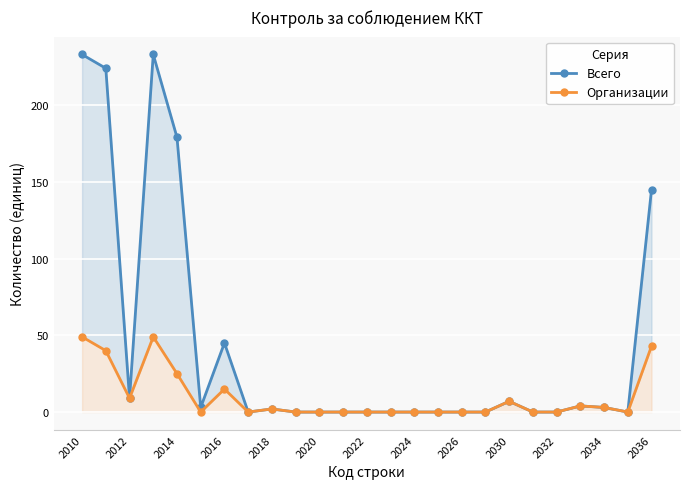

True or false: Всего and Организации intersect in this chart.

False